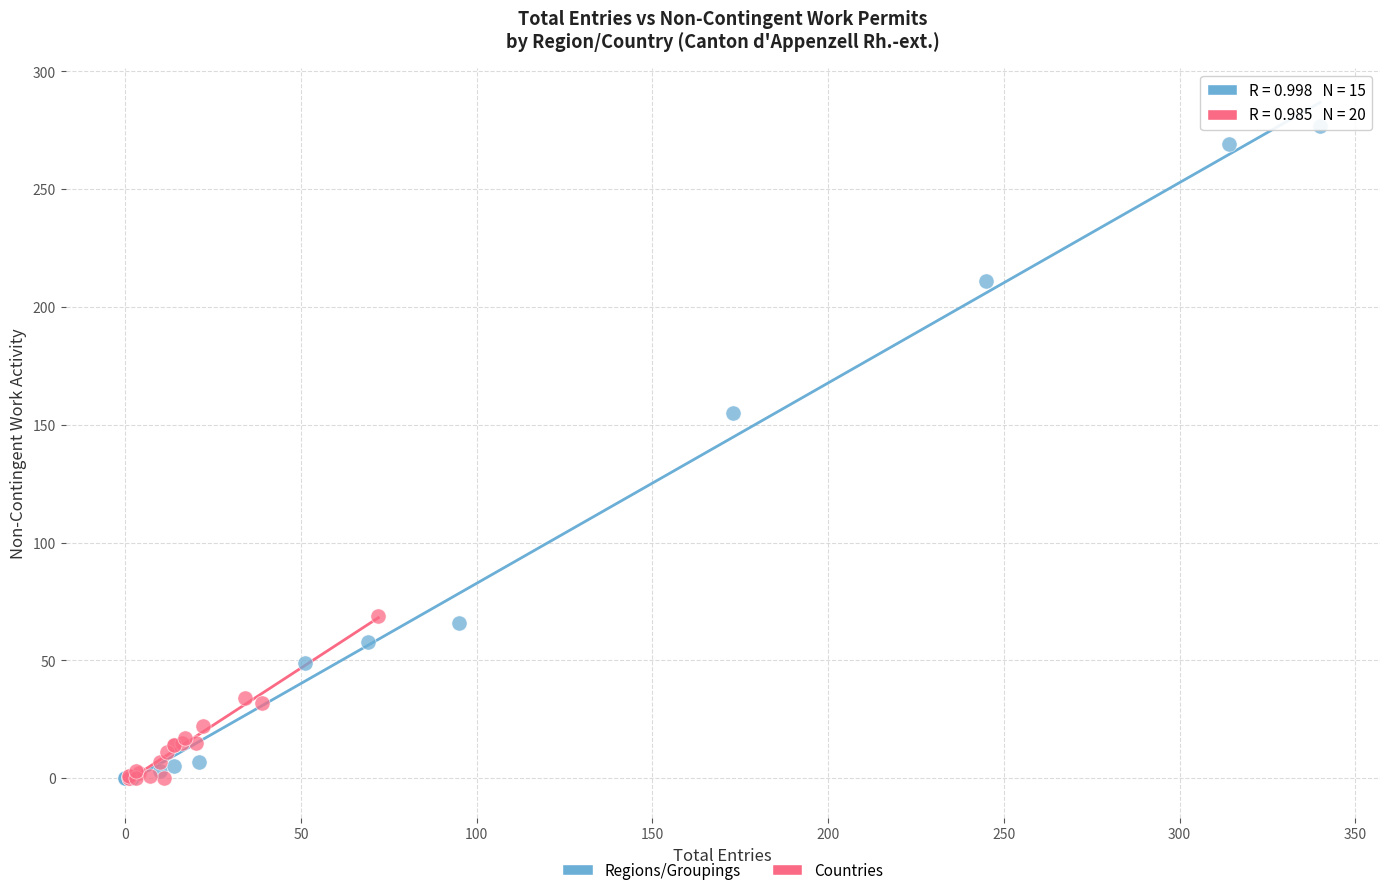

What are all the series names shown in the legend?

Regions/Groupings, Countries